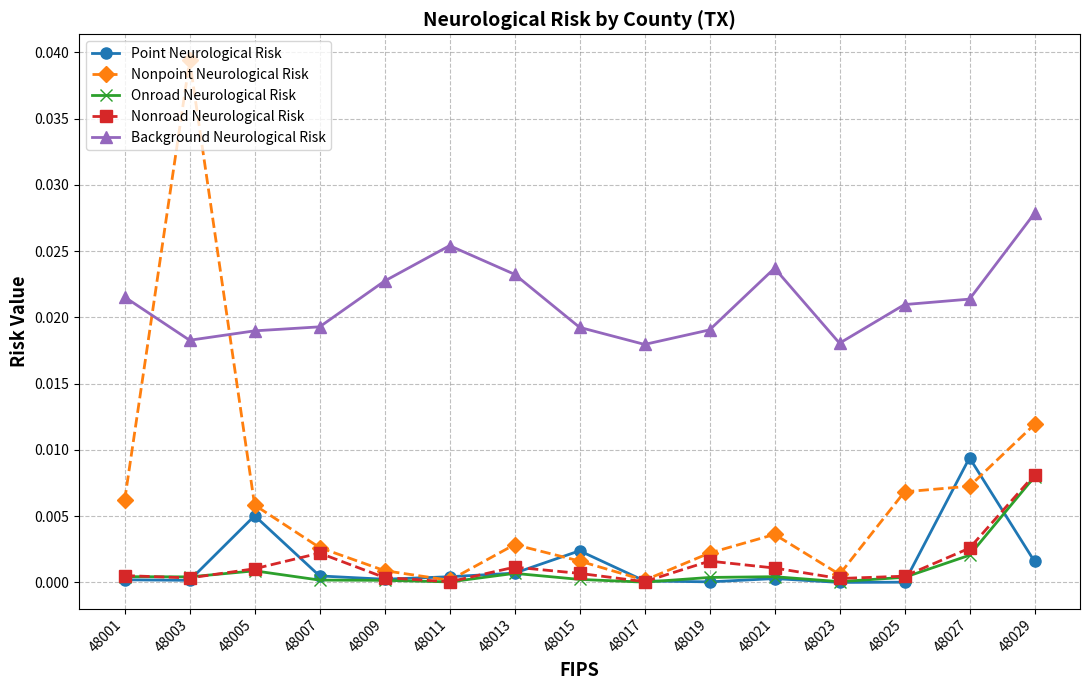

Between 48015 and 48029, which series saw the biggest shift?

Nonpoint Neurological Risk